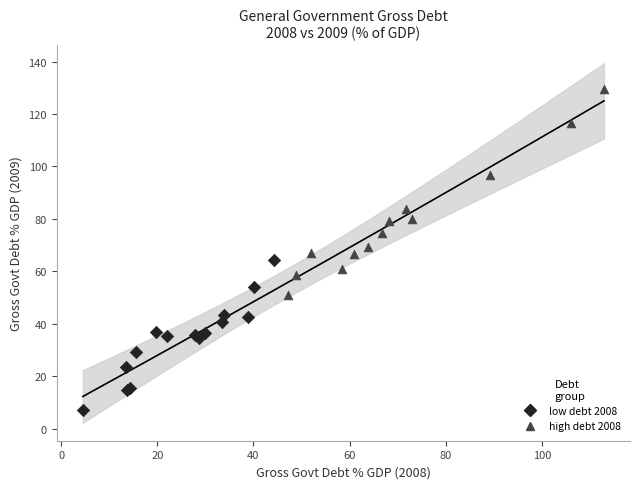

Which series reaches the maximum Y coordinate?

high debt 2008